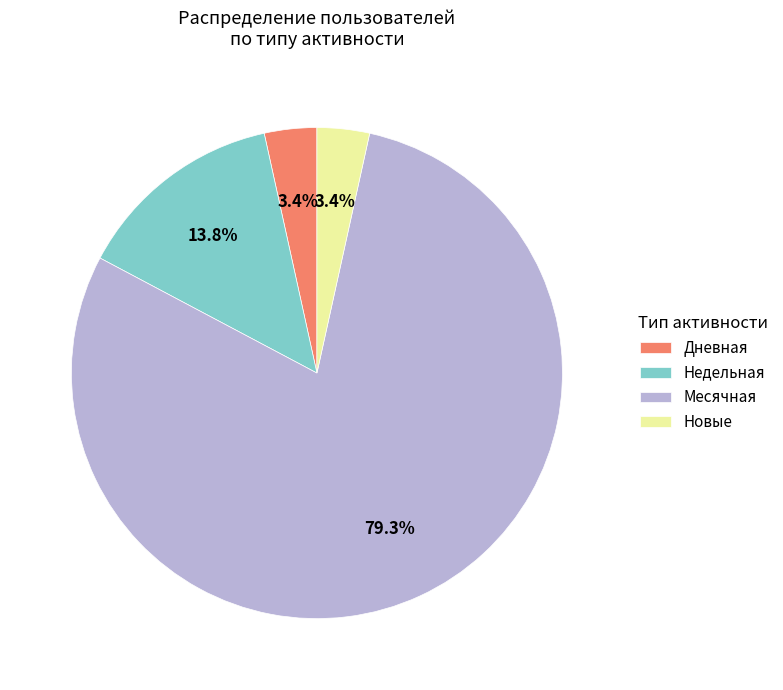

How many slices are in this pie chart?

4